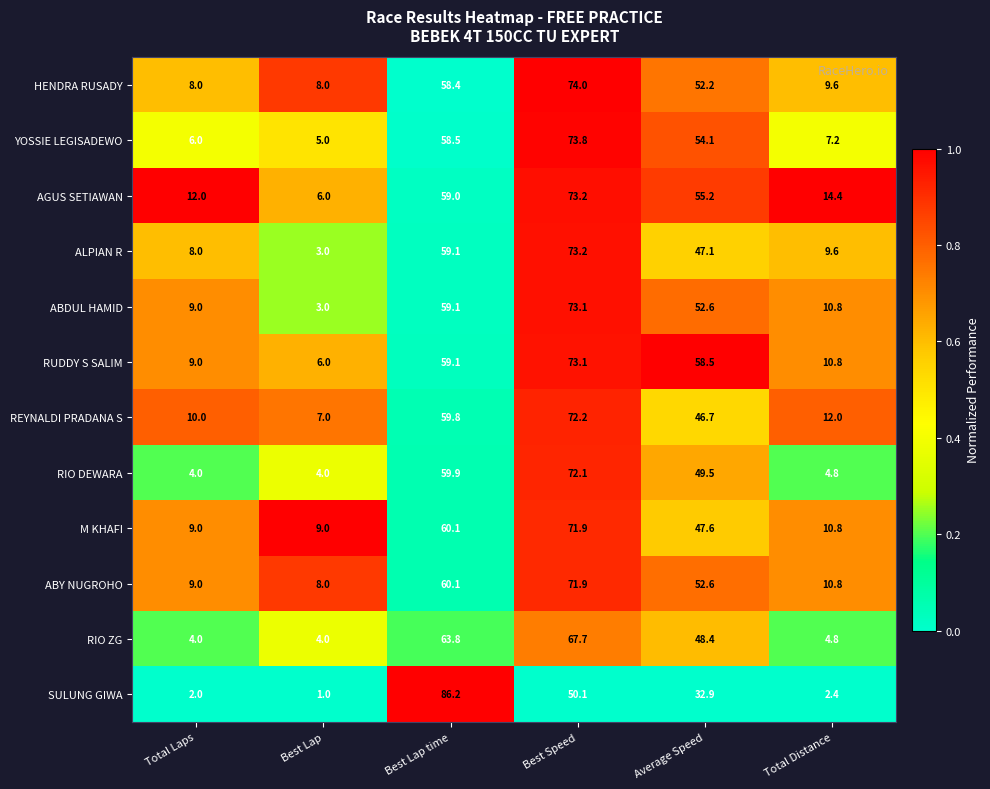

The value of YOSSIE LEGISADEWO at Total Distance is 7.2. True or false?

True